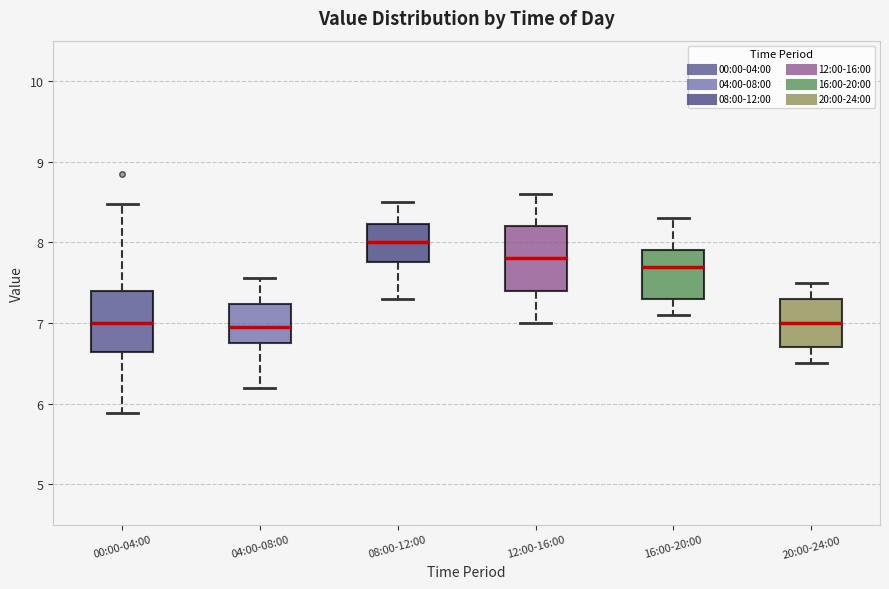

Where does the upper whisker of the box for 08:00-12:00 end on the y-axis? The values are not printed on the chart, so give them approximately, as read against the axis.

8.5